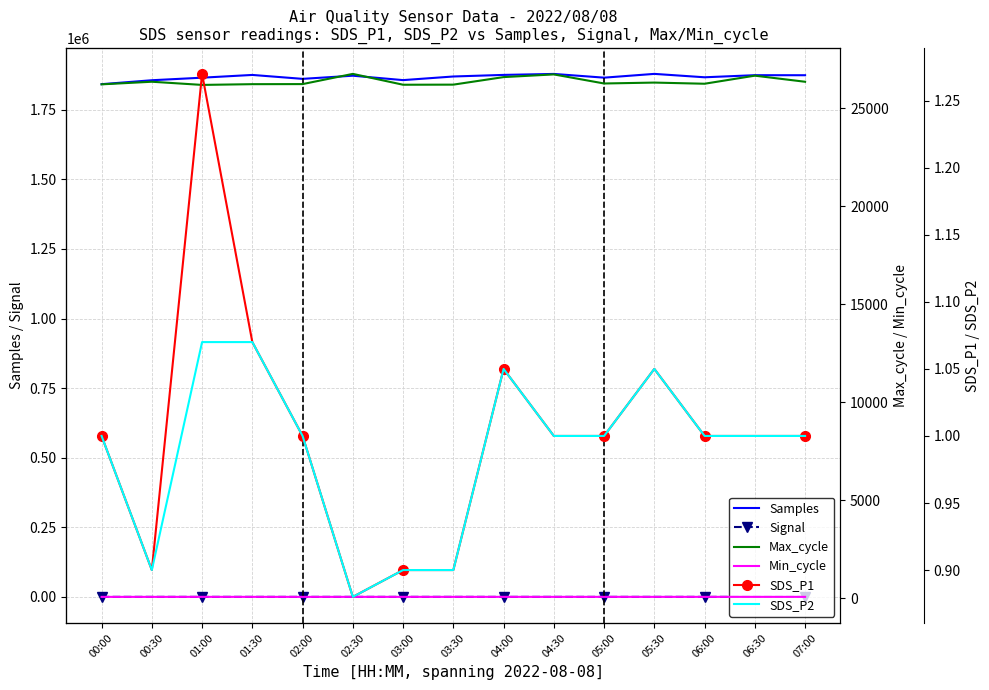

What position from the right is 05:30?

4